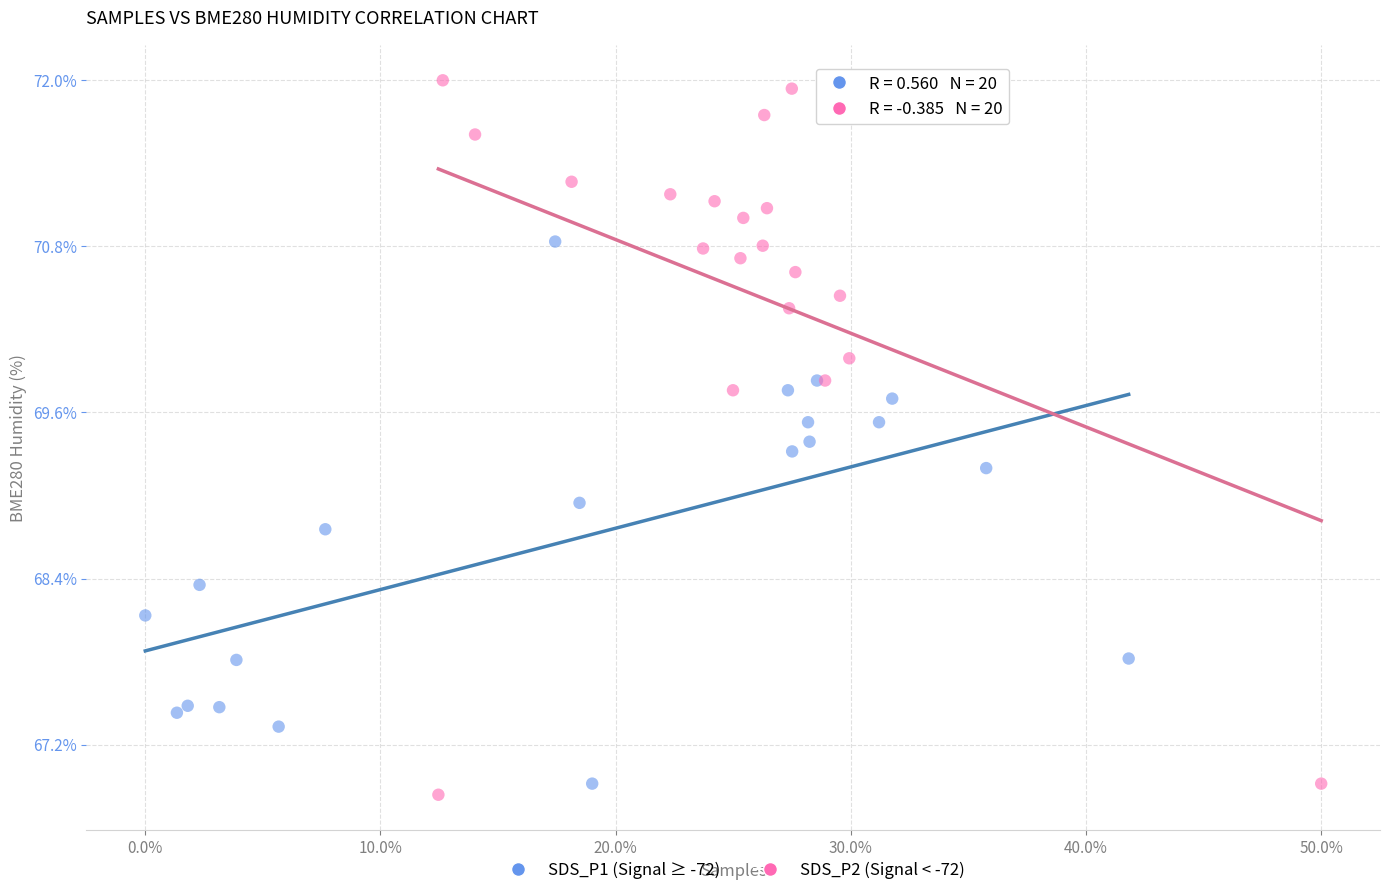

What are all the series names shown in the legend?

SDS_P1 (Signal ≥ -72), SDS_P2 (Signal < -72)